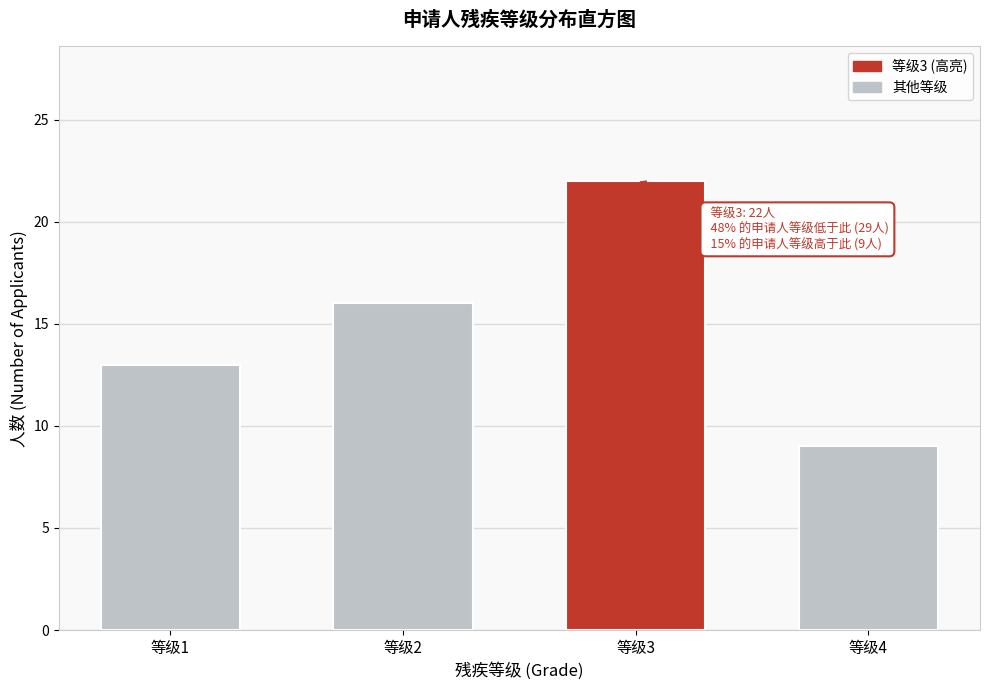

Reading left to right, what are all the values shown in this chart?

13	16	22	9